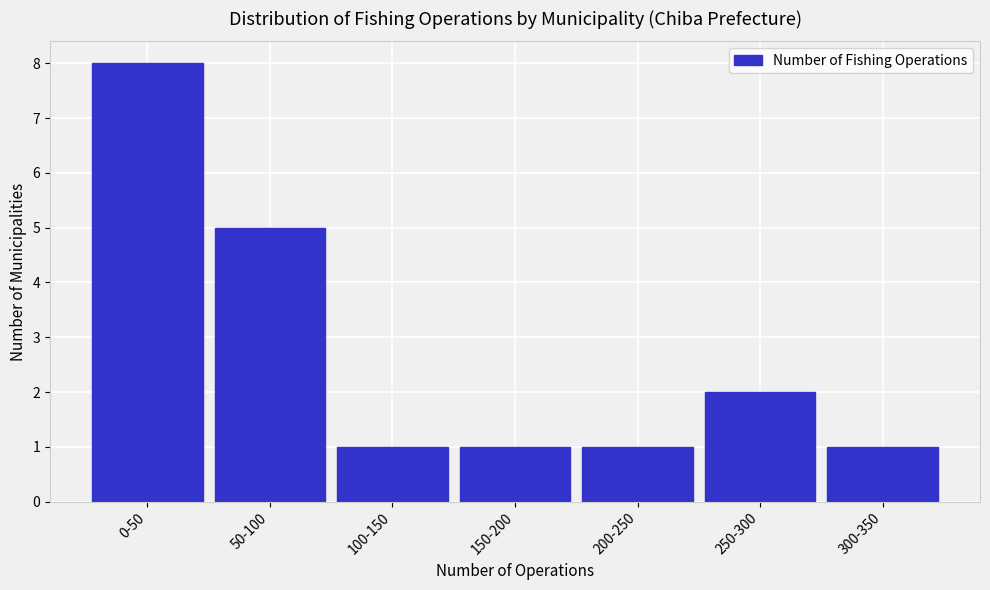

Reading left to right, extract all data points from this chart.

0-50=8	50-100=5	100-150=1	150-200=1	200-250=1	250-300=2	300-350=1